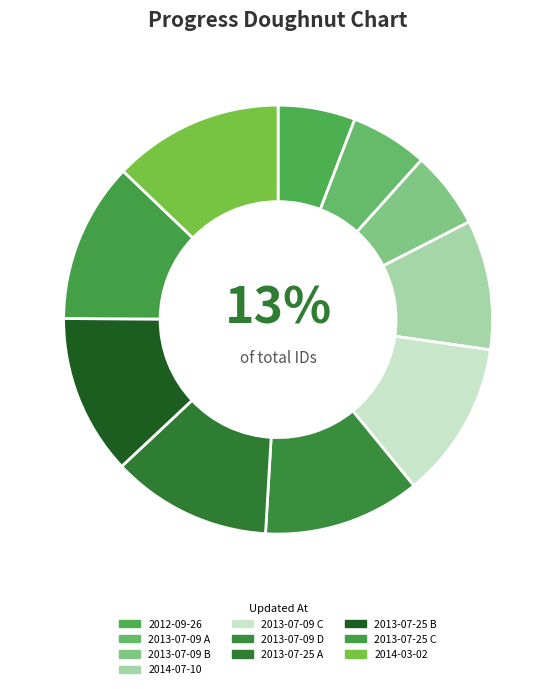

Does any single category account for the majority?

No